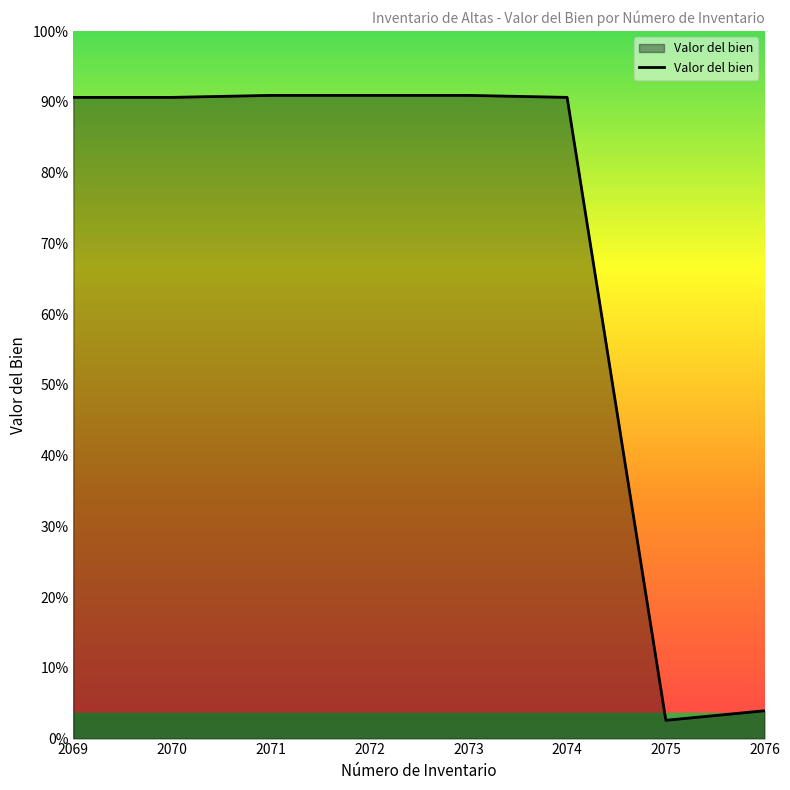

Is this an area chart (filled region under the line)?

Yes